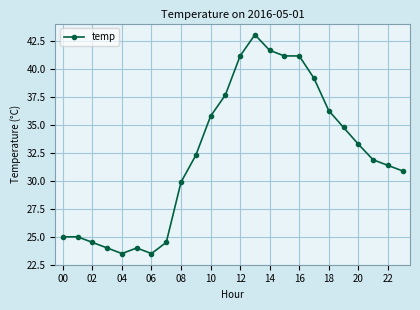

What is the value of the 4th point from the left?

24.0